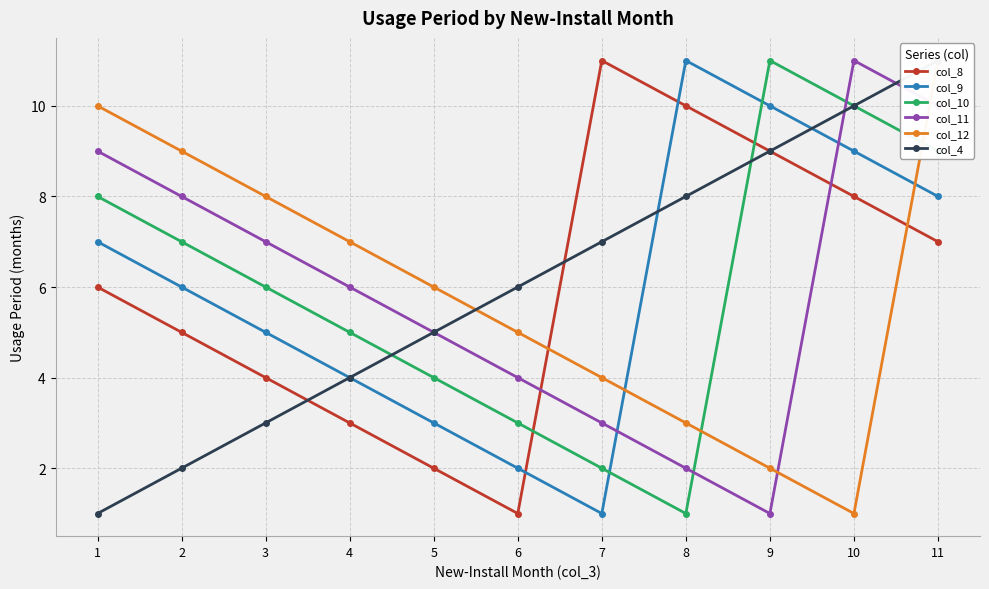

Is it true that col_8 equals 6 at 3?

False